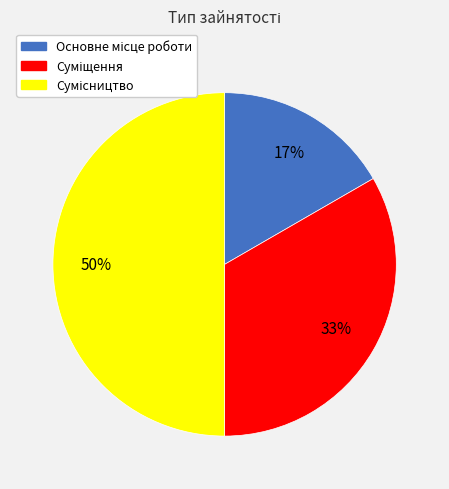

To the nearest percent, what is the difference between the largest and smallest slice percentages?

33%